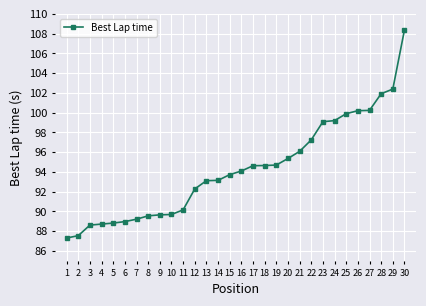

What is the average value?

94.3